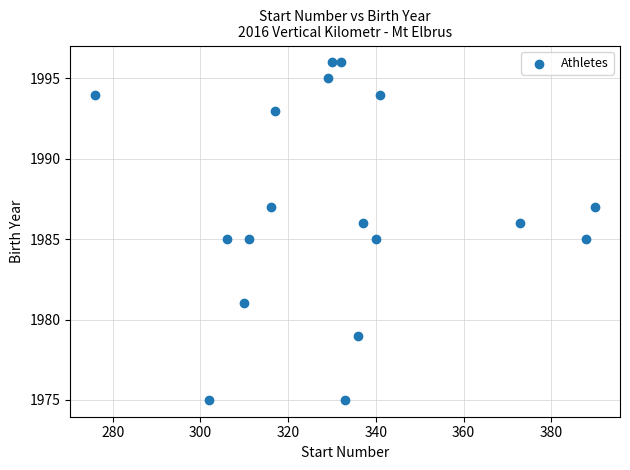

What is the range of X values (max minus min)?

114